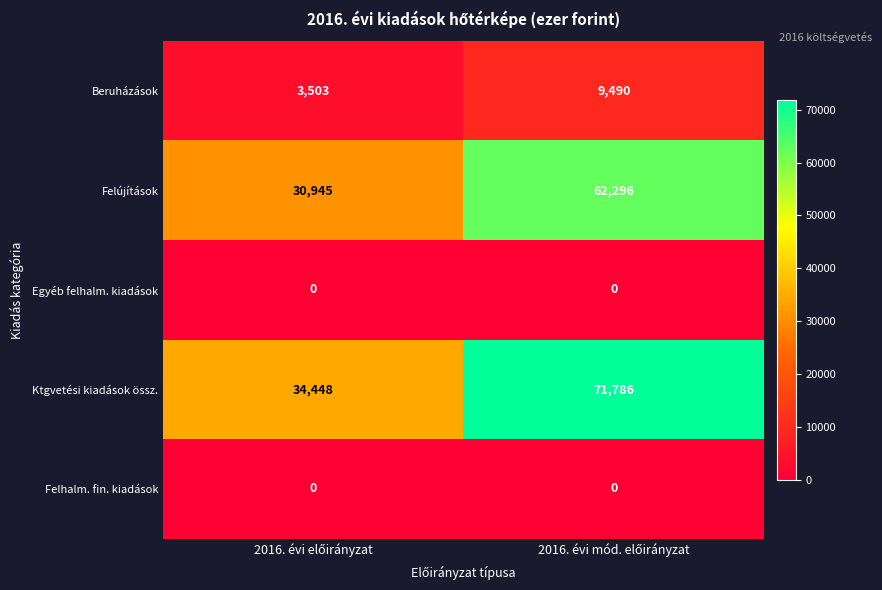

Which series has the largest total across all categories?

Ktgvetési kiadások össz.